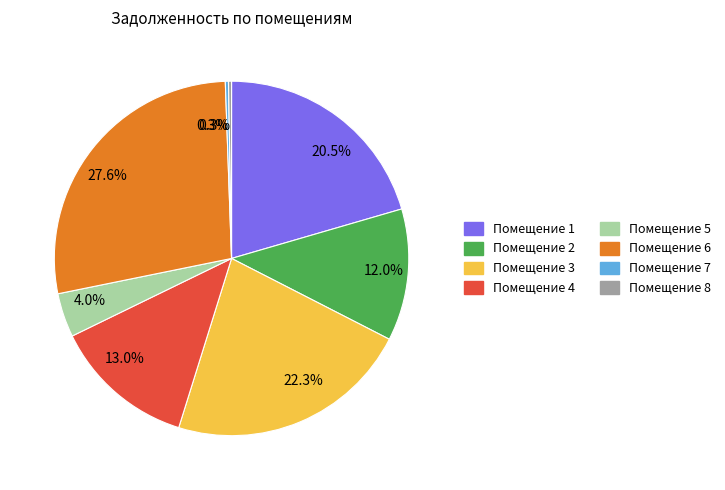

Is there any slice that represents more than half of the pie?

No